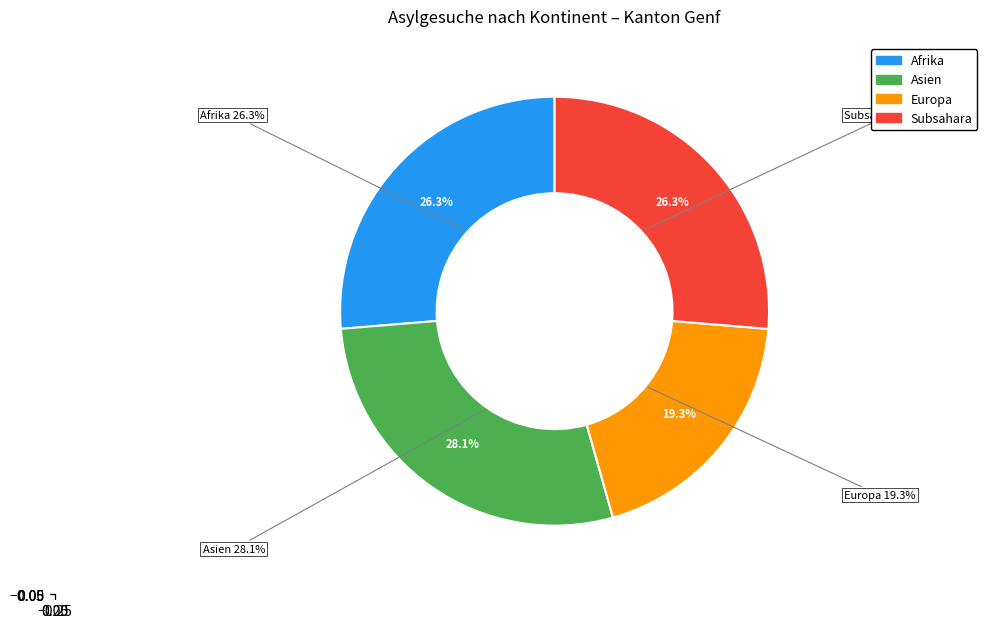

Is there any slice that represents more than half of the pie?

No